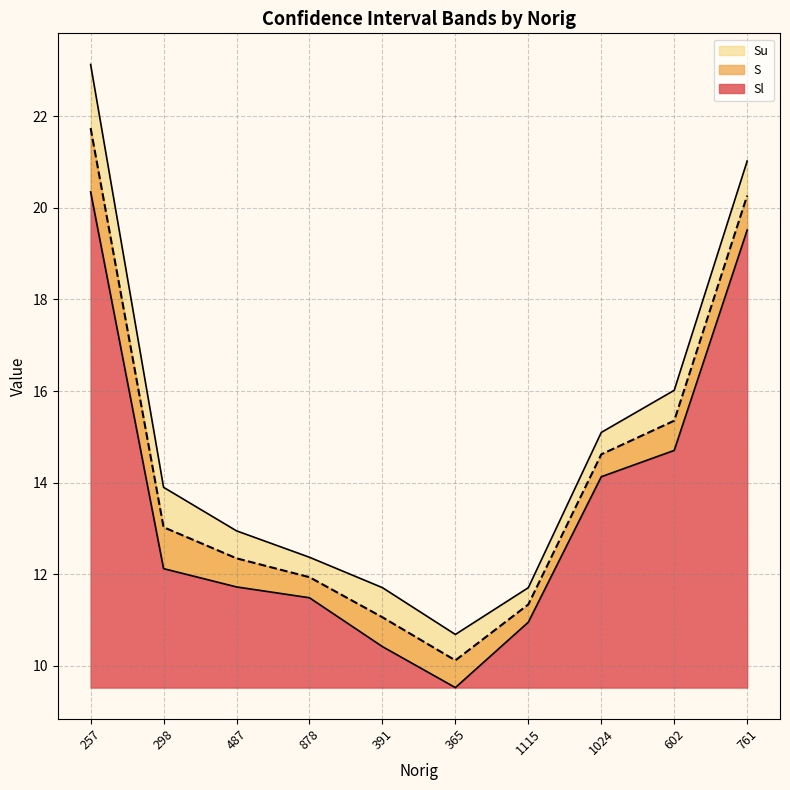

Is it true that Sl equals 19.5 at 761?

True